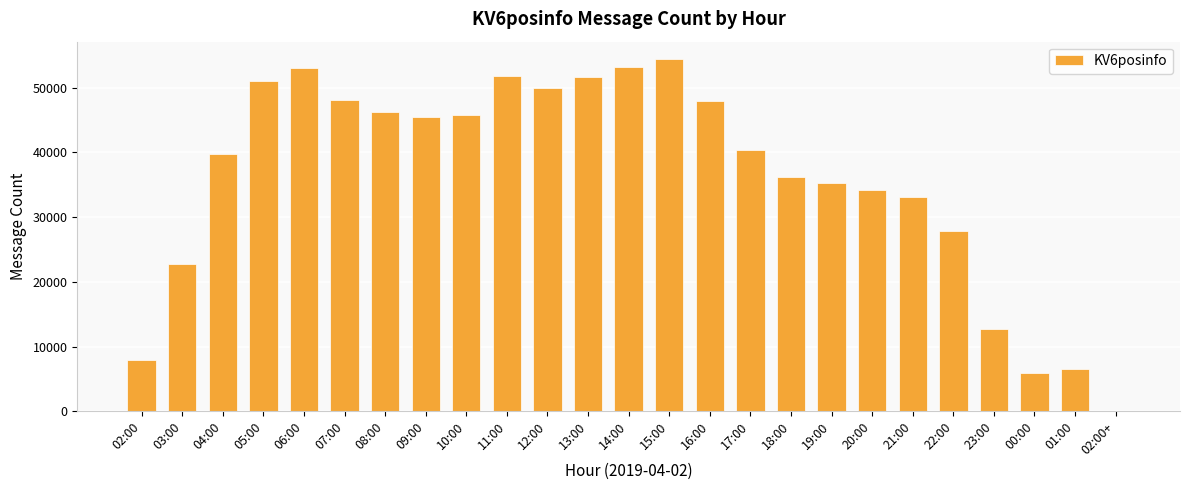

True or false: the data shows 33087 at 21:00.

True